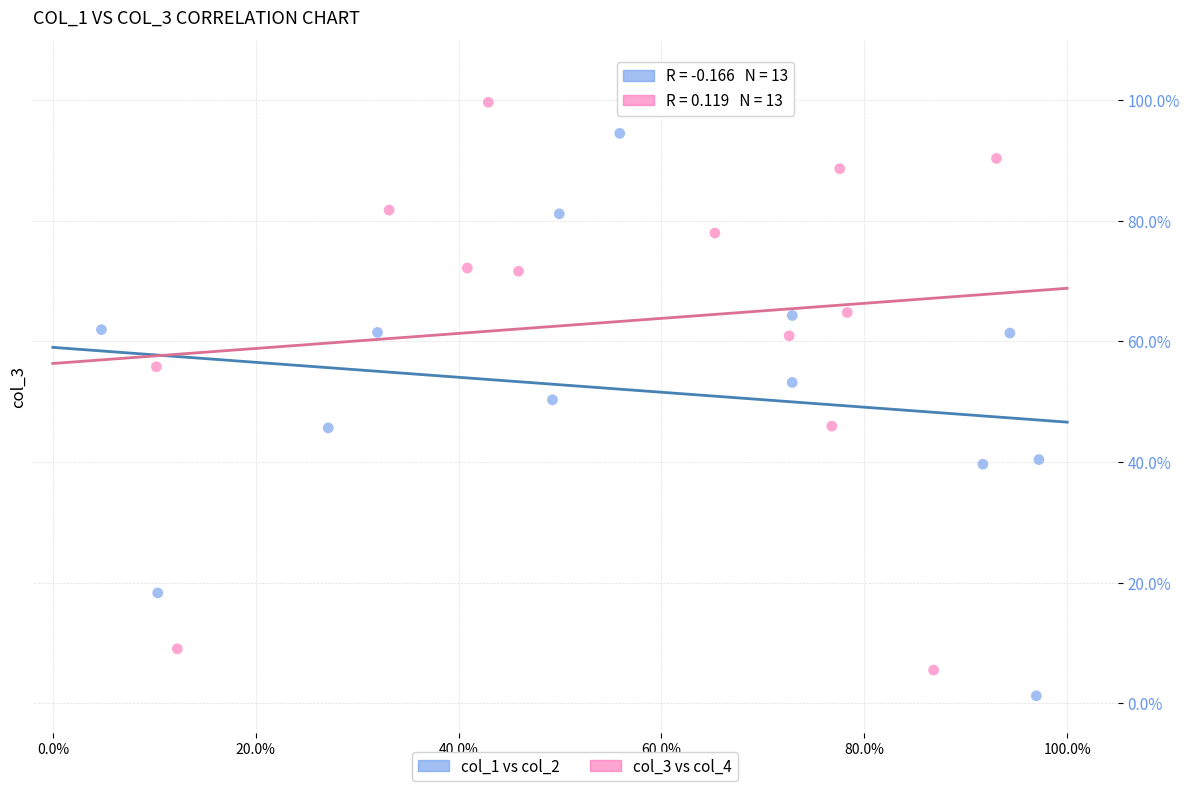

What are all the series names shown in the legend?

col_1 vs col_2, col_3 vs col_4